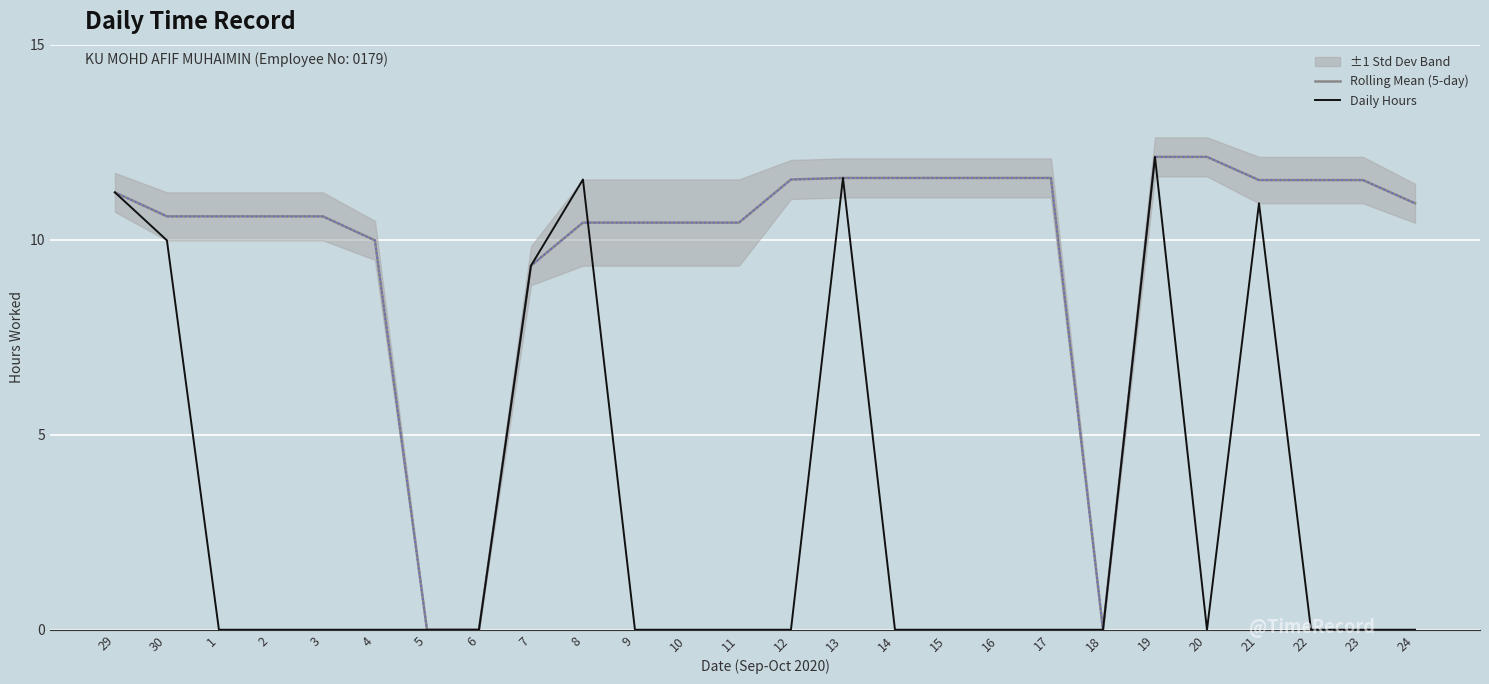

Reading right to left, list all the values displayed in this chart.

Rolling Mean (5-day): 24=10.9	23=11.5	22=11.5	21=11.5	20=12.1	19=12.1	18=0.0	17=11.6	16=11.6	15=11.6	14=11.6	13=11.6	12=11.5	11=10.4	10=10.4	9=10.4	8=10.4	7=9.3	6=0.0	5=0.0	4=10.0	3=10.6	2=10.6	1=10.6	30=10.6	29=11.2
Daily Hours: 24=0.0	23=0.0	22=0.0	21=10.9	20=0.0	19=12.1	18=0.0	17=0.0	16=0.0	15=0.0	14=0.0	13=11.6	12=0.0	11=0.0	10=0.0	9=0.0	8=11.5	7=9.3	6=0.0	5=0.0	4=0.0	3=0.0	2=0.0	1=0.0	30=10.0	29=11.2